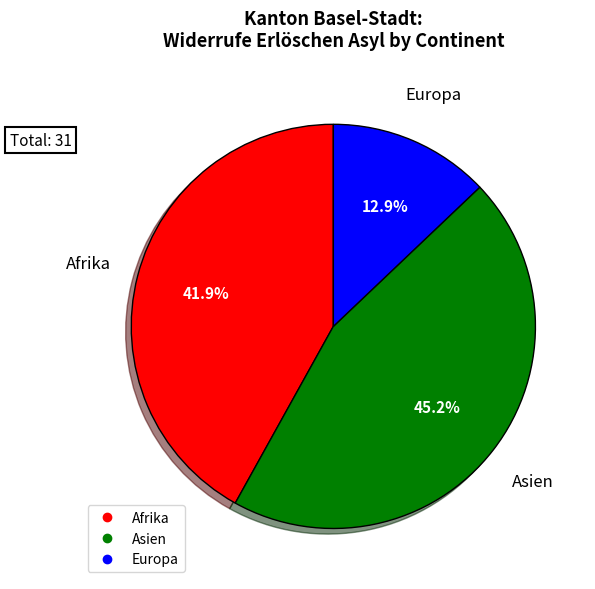

Is there a majority slice in this chart?

No